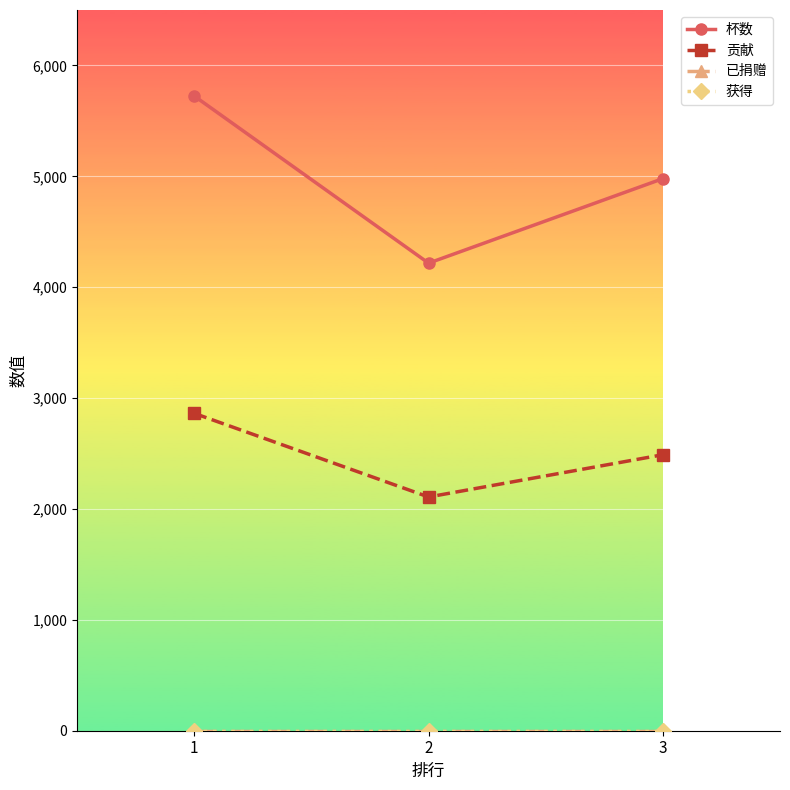

Where is 贡献 nearest to the value 2485?

3